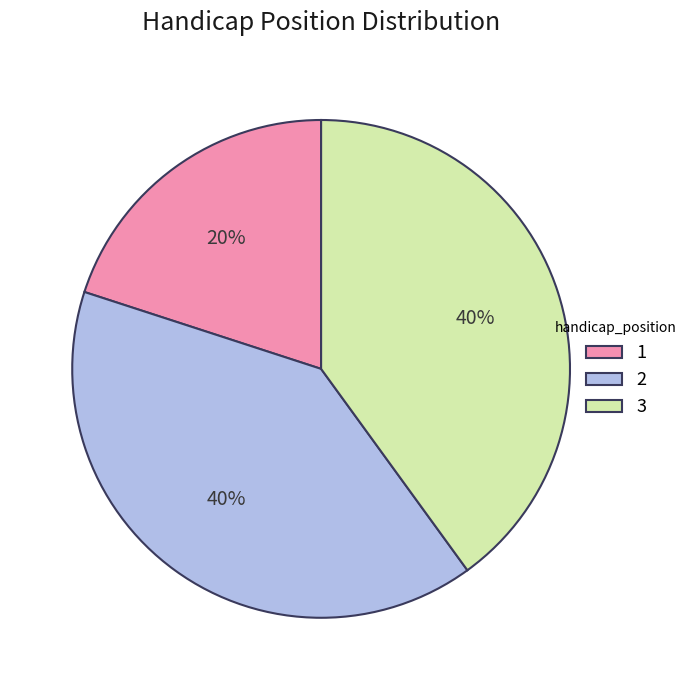

To the nearest percent, what is the average slice percentage?

33%